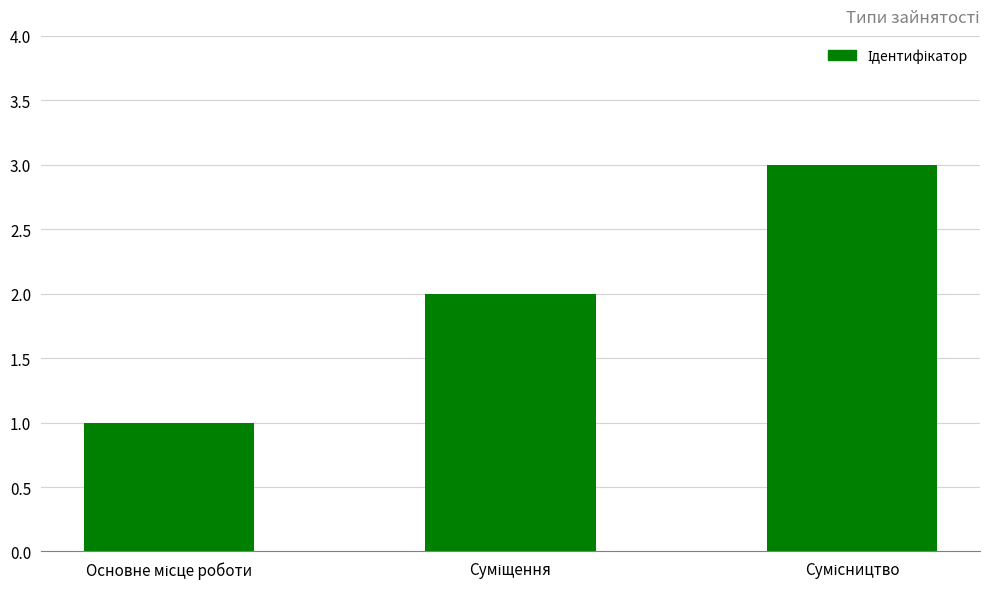

How many values are between 1 and 3?

3